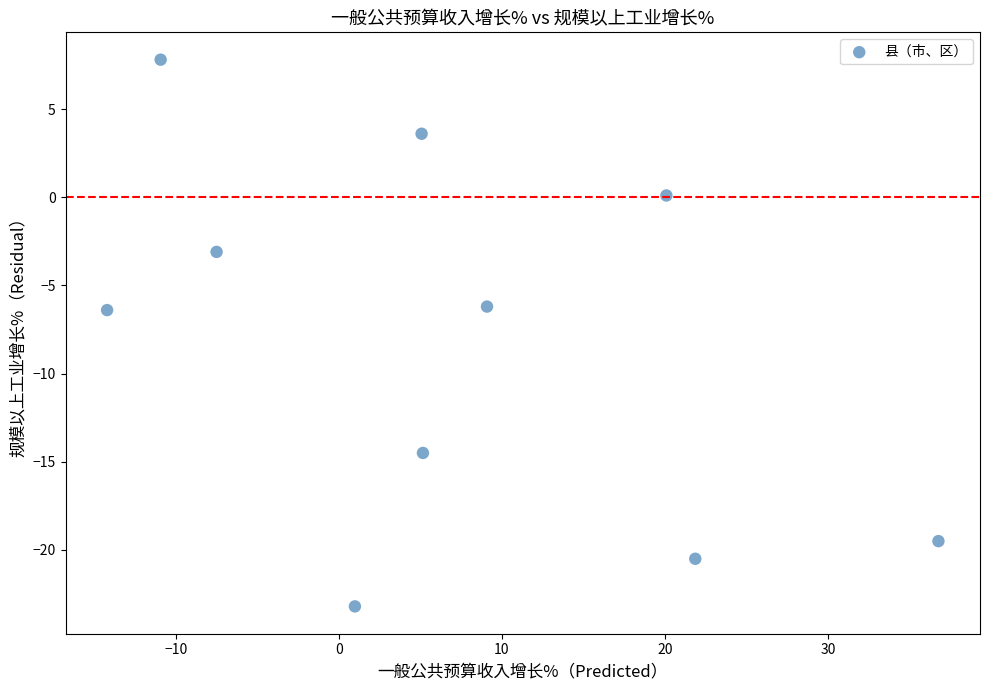

What is the average X value?

6.6